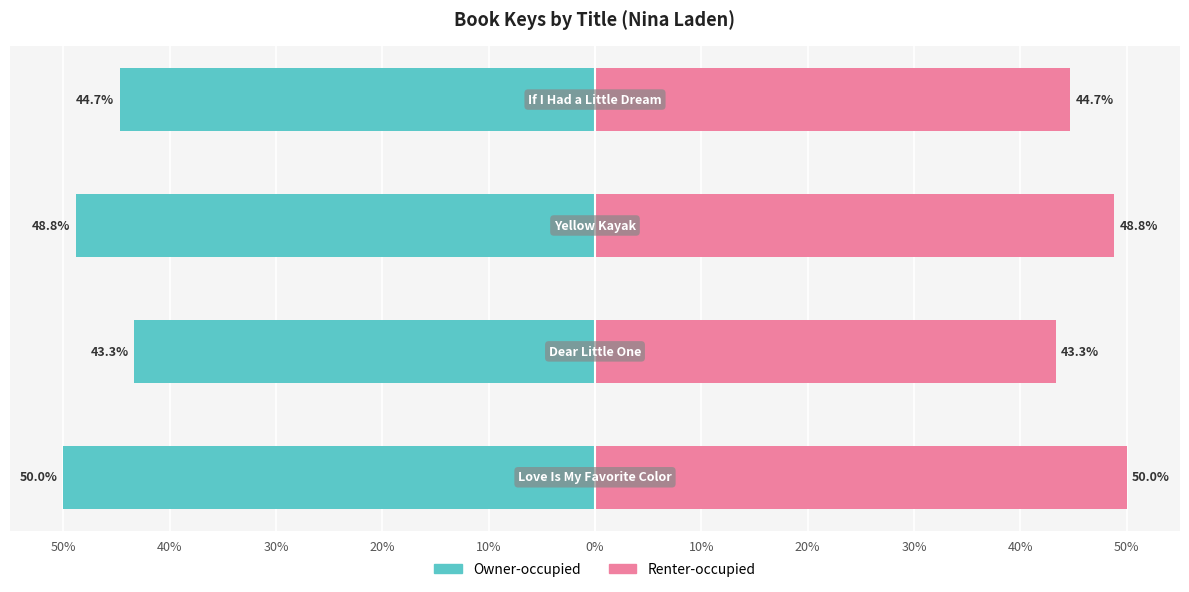

List the series in order of their peak value, highest first.

Renter-occupied, Owner-occupied